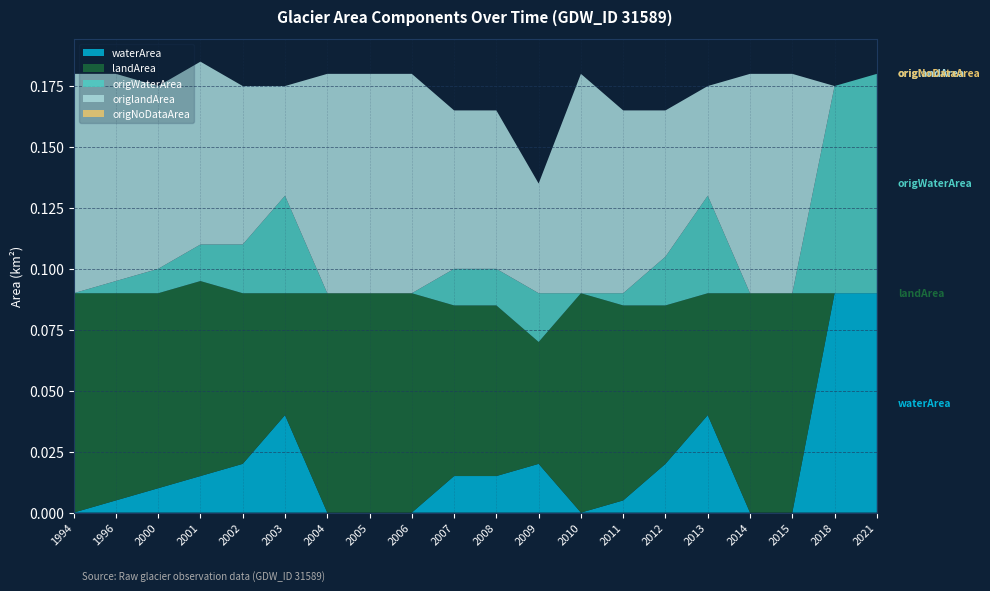

Reading right to left, list all the values displayed in this chart.

waterArea: 2021=0.1	2018=0.1	2015=0.0	2014=0.0	2013=0.0	2012=0.0	2011=0.0	2010=0.0	2009=0.0	2008=0.0	2007=0.0	2006=0.0	2005=0.0	2004=0.0	2003=0.0	2002=0.0	2001=0.0	2000=0.0	1996=0.0	1994=0.0
landArea: 2021=0.0	2018=0.0	2015=0.1	2014=0.1	2013=0.1	2012=0.1	2011=0.1	2010=0.1	2009=0.1	2008=0.1	2007=0.1	2006=0.1	2005=0.1	2004=0.1	2003=0.1	2002=0.1	2001=0.1	2000=0.1	1996=0.1	1994=0.1
origWaterArea: 2021=0.1	2018=0.1	2015=0.0	2014=0.0	2013=0.0	2012=0.0	2011=0.0	2010=0.0	2009=0.0	2008=0.0	2007=0.0	2006=0.0	2005=0.0	2004=0.0	2003=0.0	2002=0.0	2001=0.0	2000=0.0	1996=0.0	1994=0.0
origlandArea: 2021=0.0	2018=0.0	2015=0.1	2014=0.1	2013=0.0	2012=0.1	2011=0.1	2010=0.1	2009=0.0	2008=0.1	2007=0.1	2006=0.1	2005=0.1	2004=0.1	2003=0.0	2002=0.1	2001=0.1	2000=0.1	1996=0.1	1994=0.1
origNoDataArea: 2021=0.0	2018=0.0	2015=0.0	2014=0.0	2013=0.0	2012=0.0	2011=0.0	2010=0.0	2009=0.0	2008=0.0	2007=0.0	2006=0.0	2005=0.0	2004=0.0	2003=0.0	2002=0.0	2001=0.0	2000=0.0	1996=0.0	1994=0.0